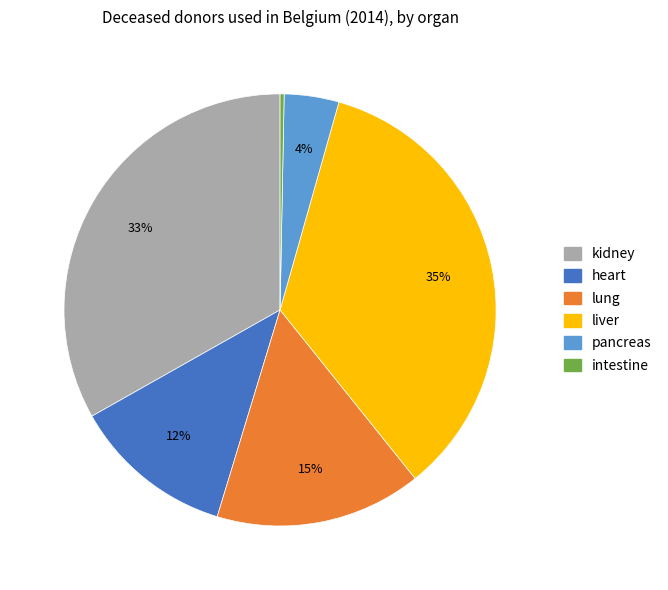

What is the largest slice in the pie chart?

liver